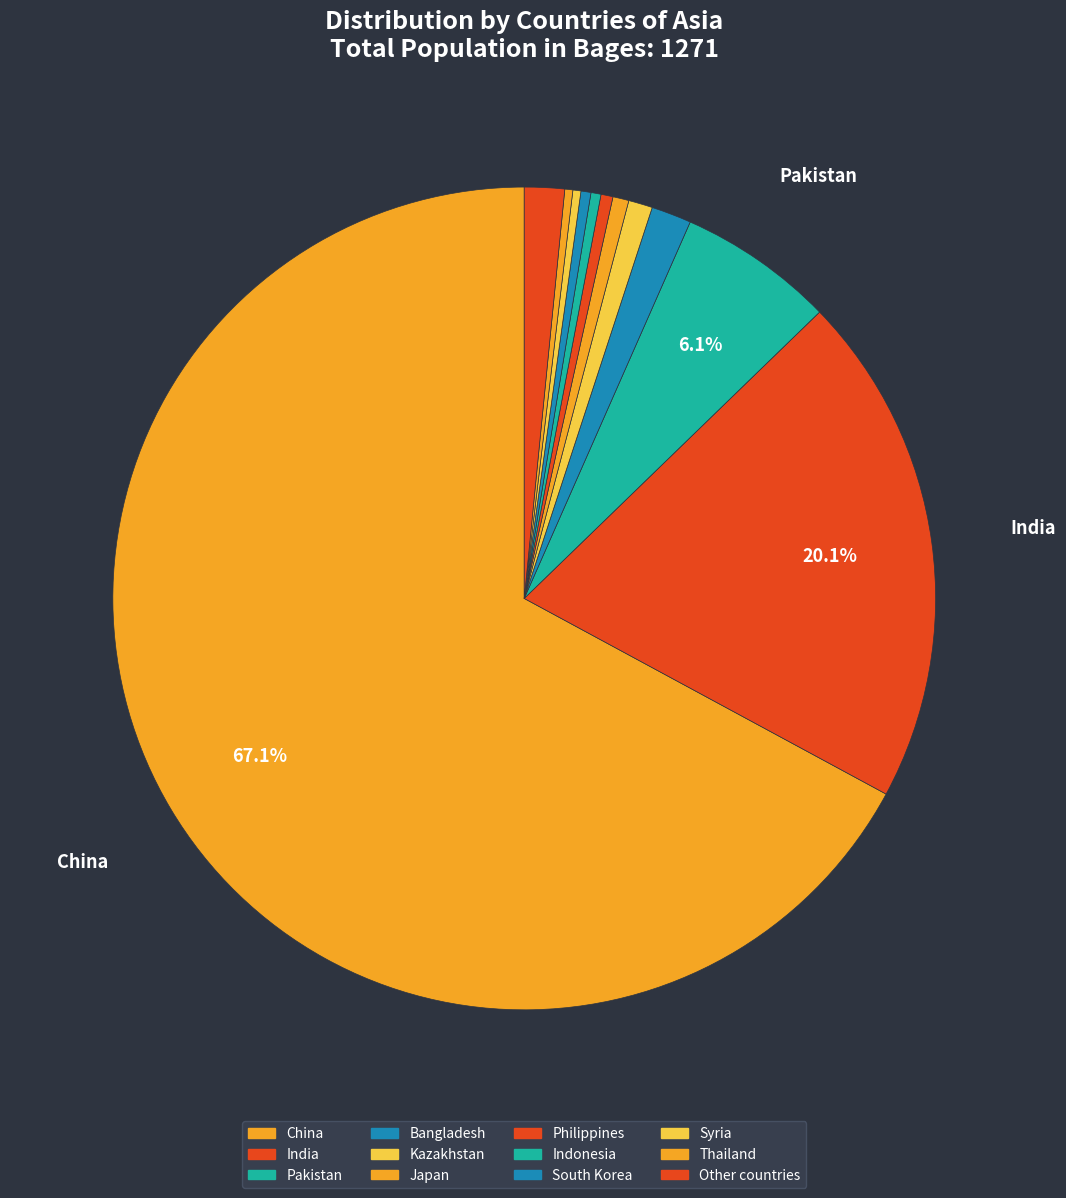

The Other countries slice represents 2% of the pie. True or false?

True